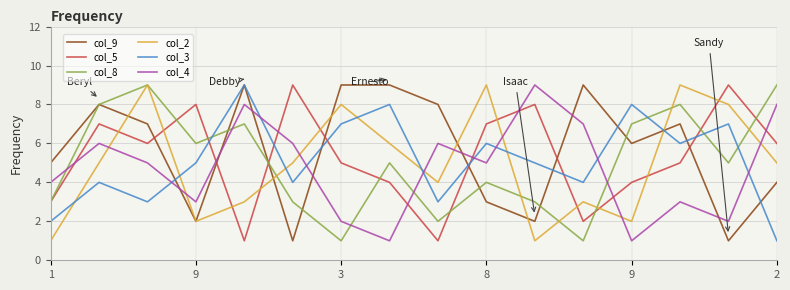

How many lines are shown in the chart?

6